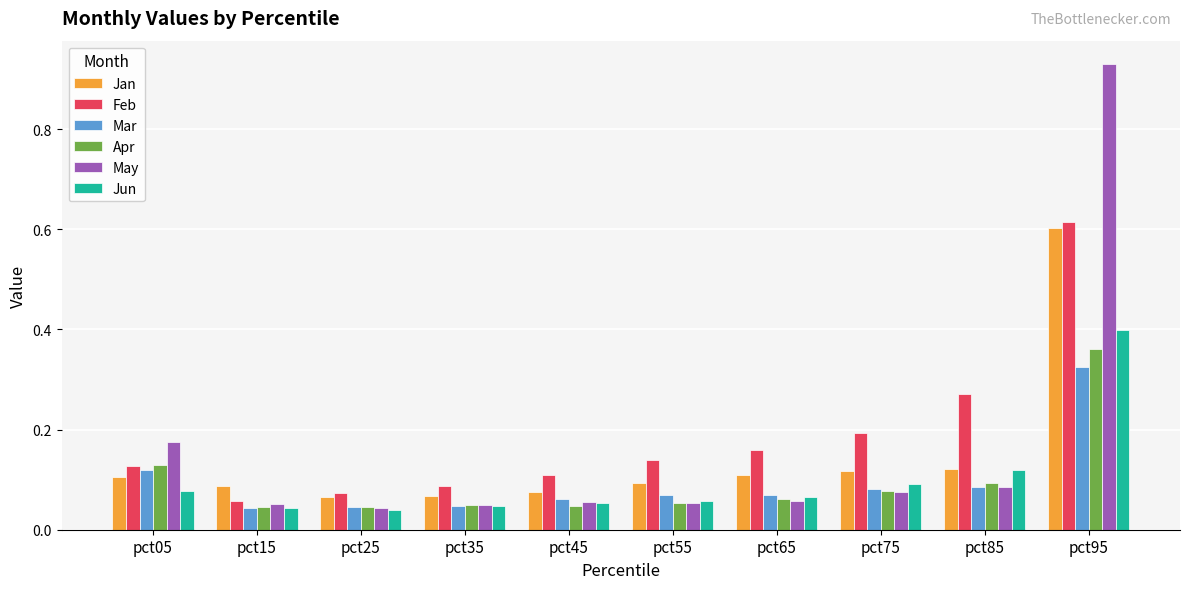

Which label corresponds to the largest value in the chart?

pct95